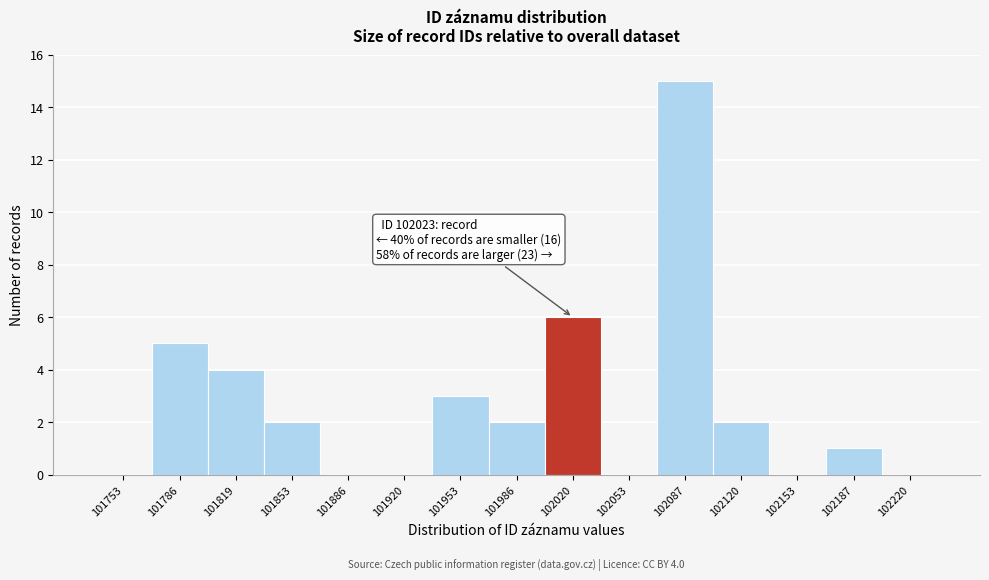

Reading right to left, extract all data points from this chart.

102220=0	102187=1	102153=0	102120=2	102087=15	102053=0	102020=6	101986=2	101953=3	101920=0	101886=0	101853=2	101819=4	101786=5	101753=0